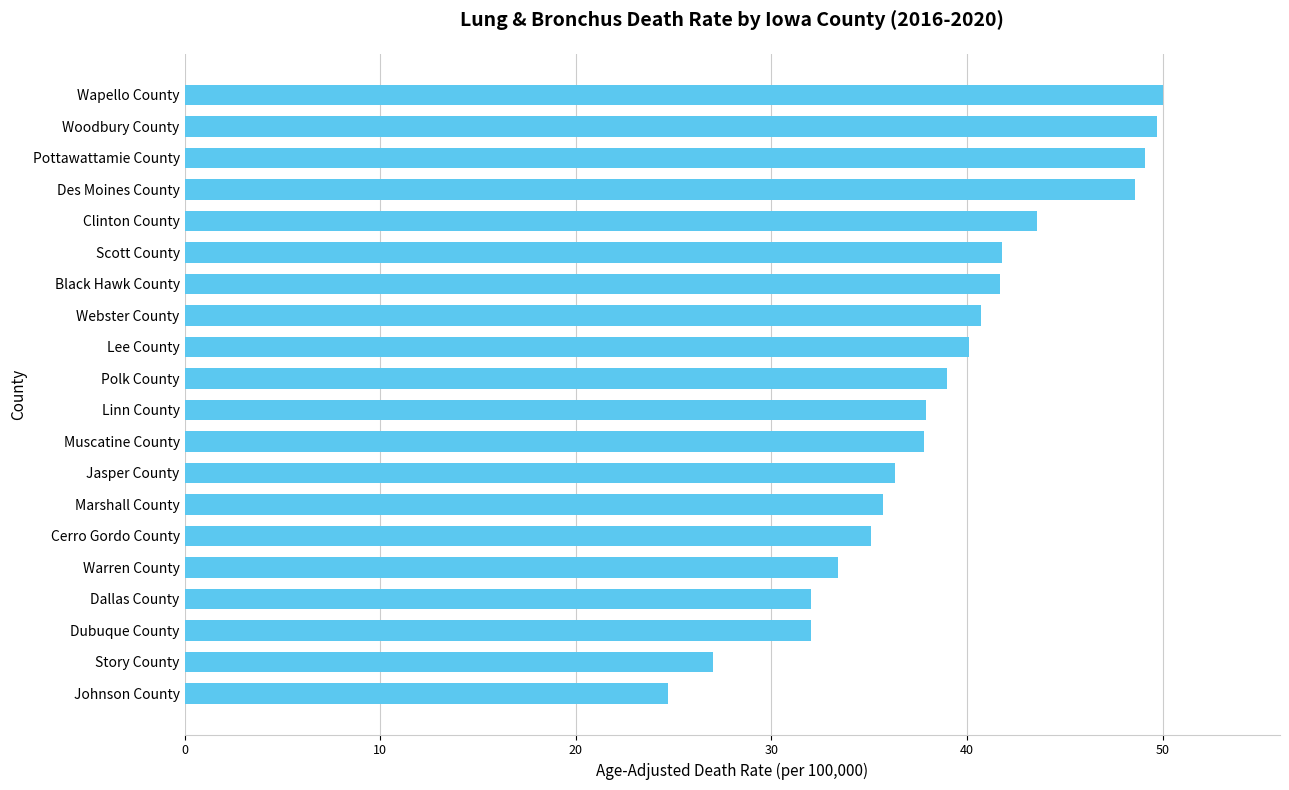

True or false: the data shows 60.0 at Webster County.

False